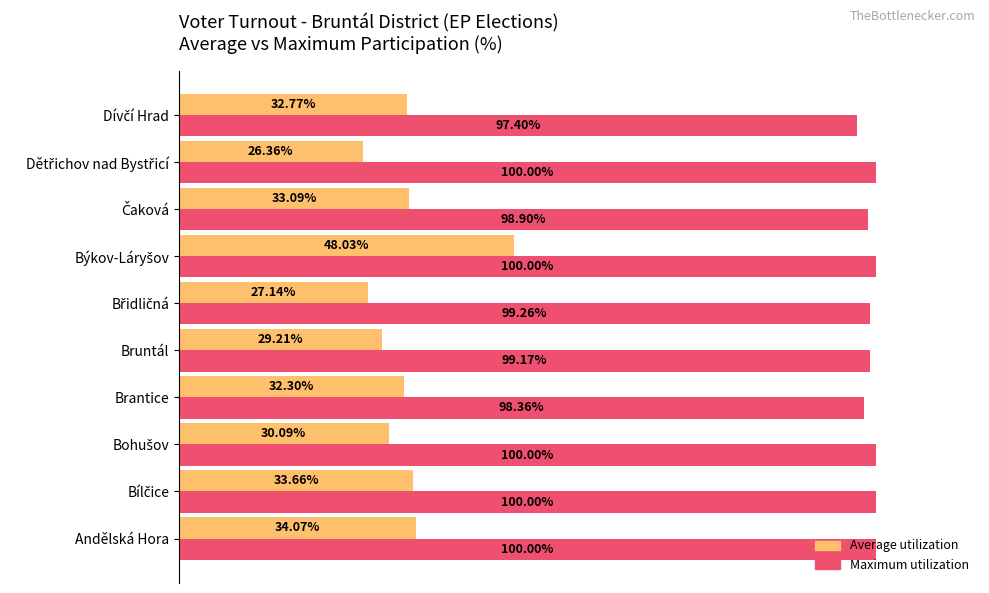

Where is Average utilization nearest to the value 37?

Andělská Hora